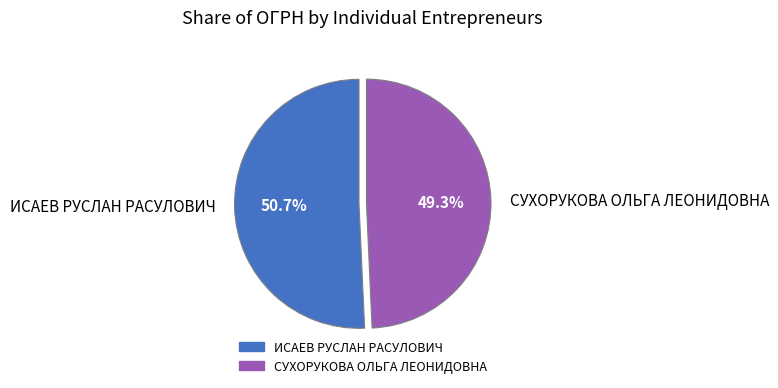

What is the ratio of the value at ИСАЕВ РУСЛАН РАСУЛОВИЧ to the value at СУХОРУКОВА ОЛЬГА ЛЕОНИДОВНА?

1.0